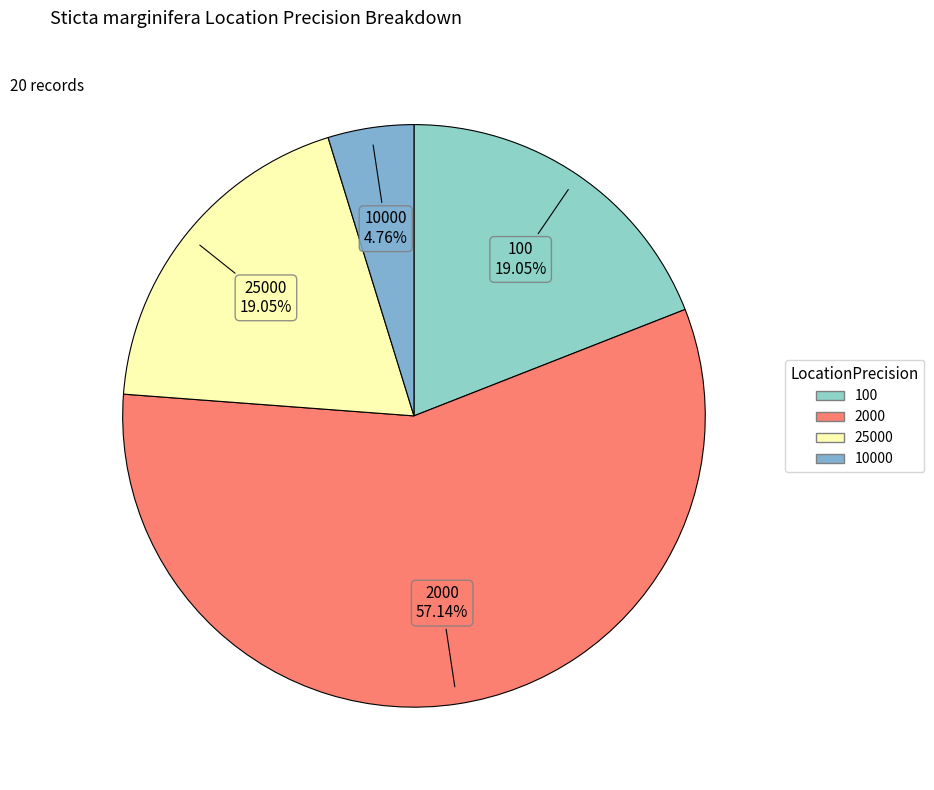

To the nearest percent, what is the difference between the largest and smallest slice percentages?

52%